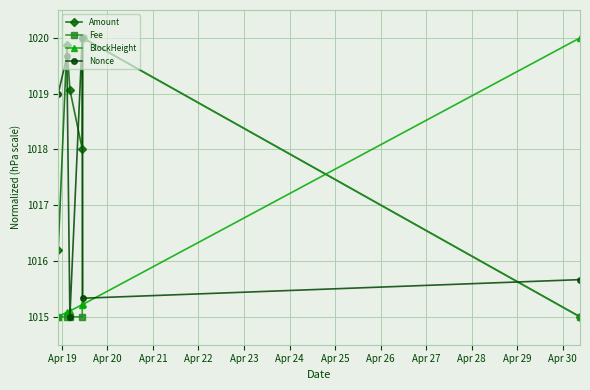

How many times do Amount and Nonce cross each other?

4